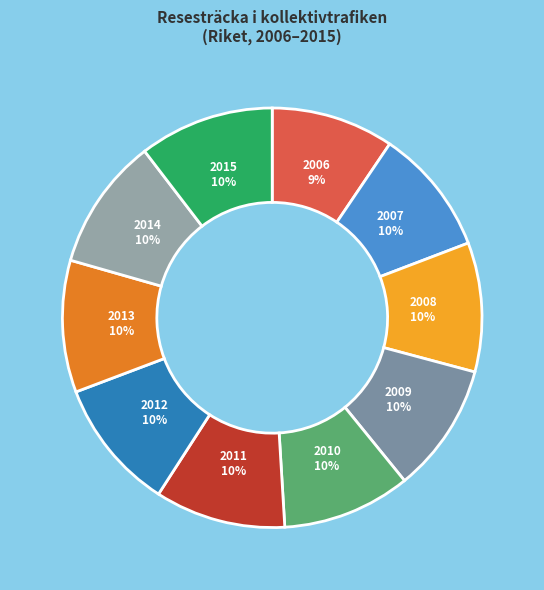

The 2011 slice represents 10% of the pie. True or false?

True